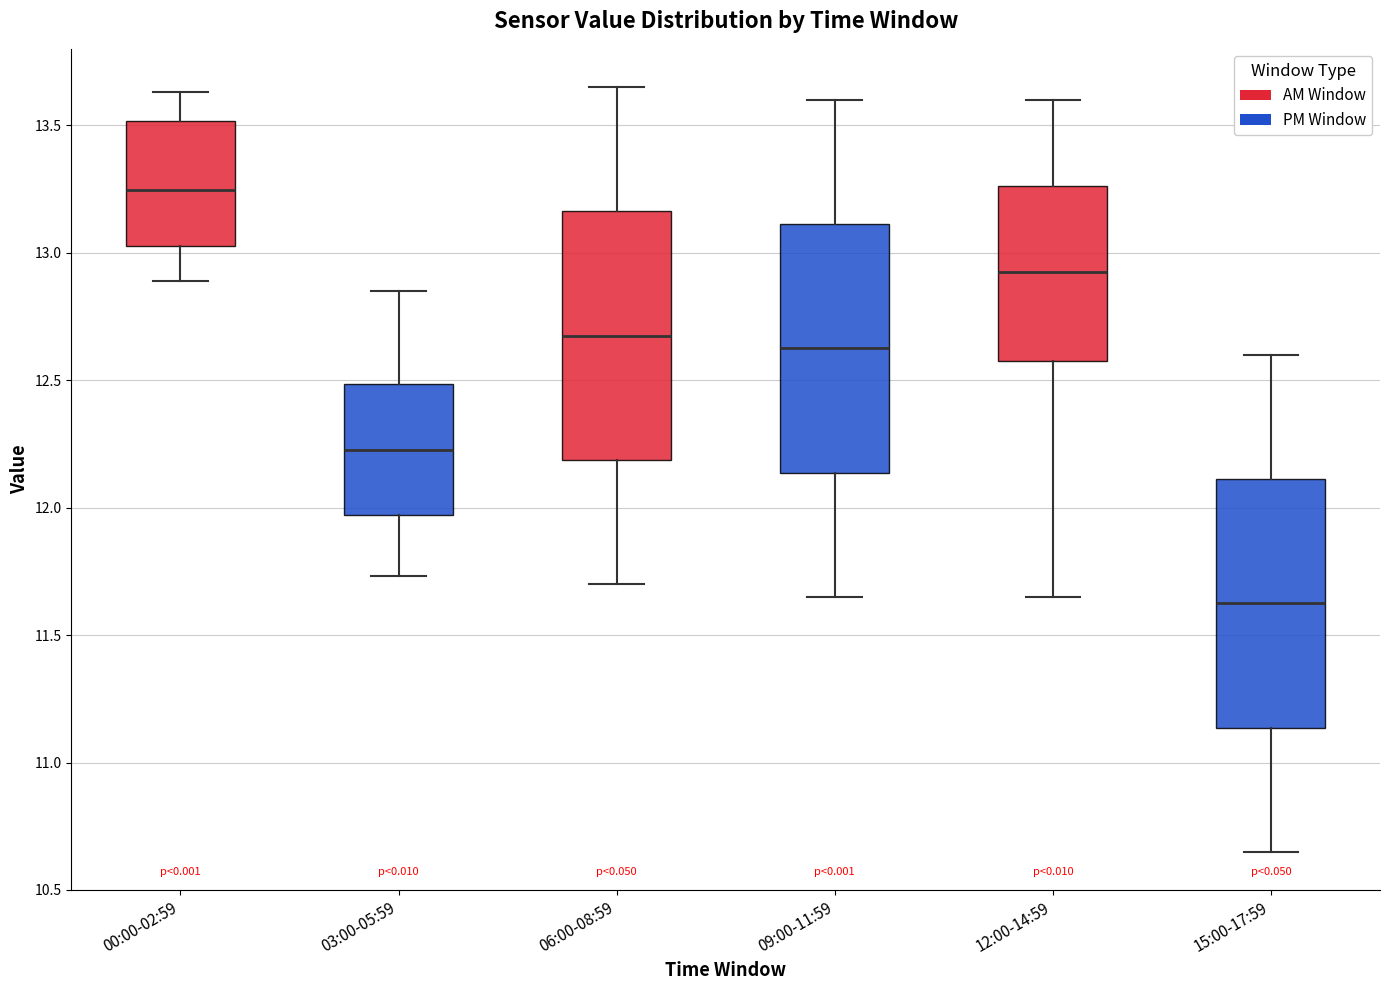

Where is the upper edge of the box for 03:00-05:59 on the y-axis? The values are not printed on the chart, so give them approximately, as read against the axis.

12.50